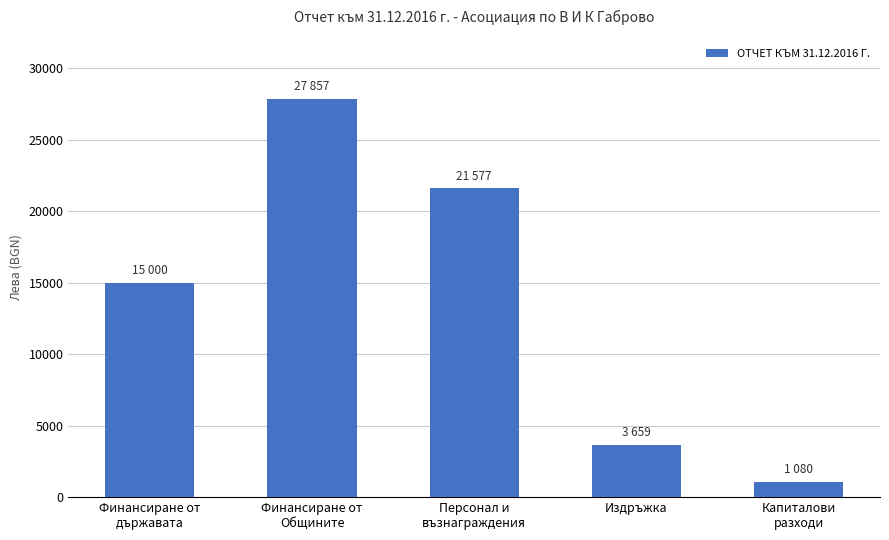

Is it true that the value at Финансиране от
Общините is 39558?

False